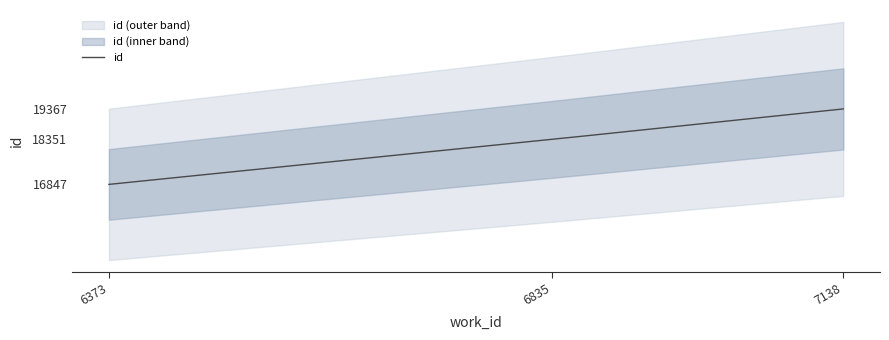

Where is the data nearest to the value 18107?

6835